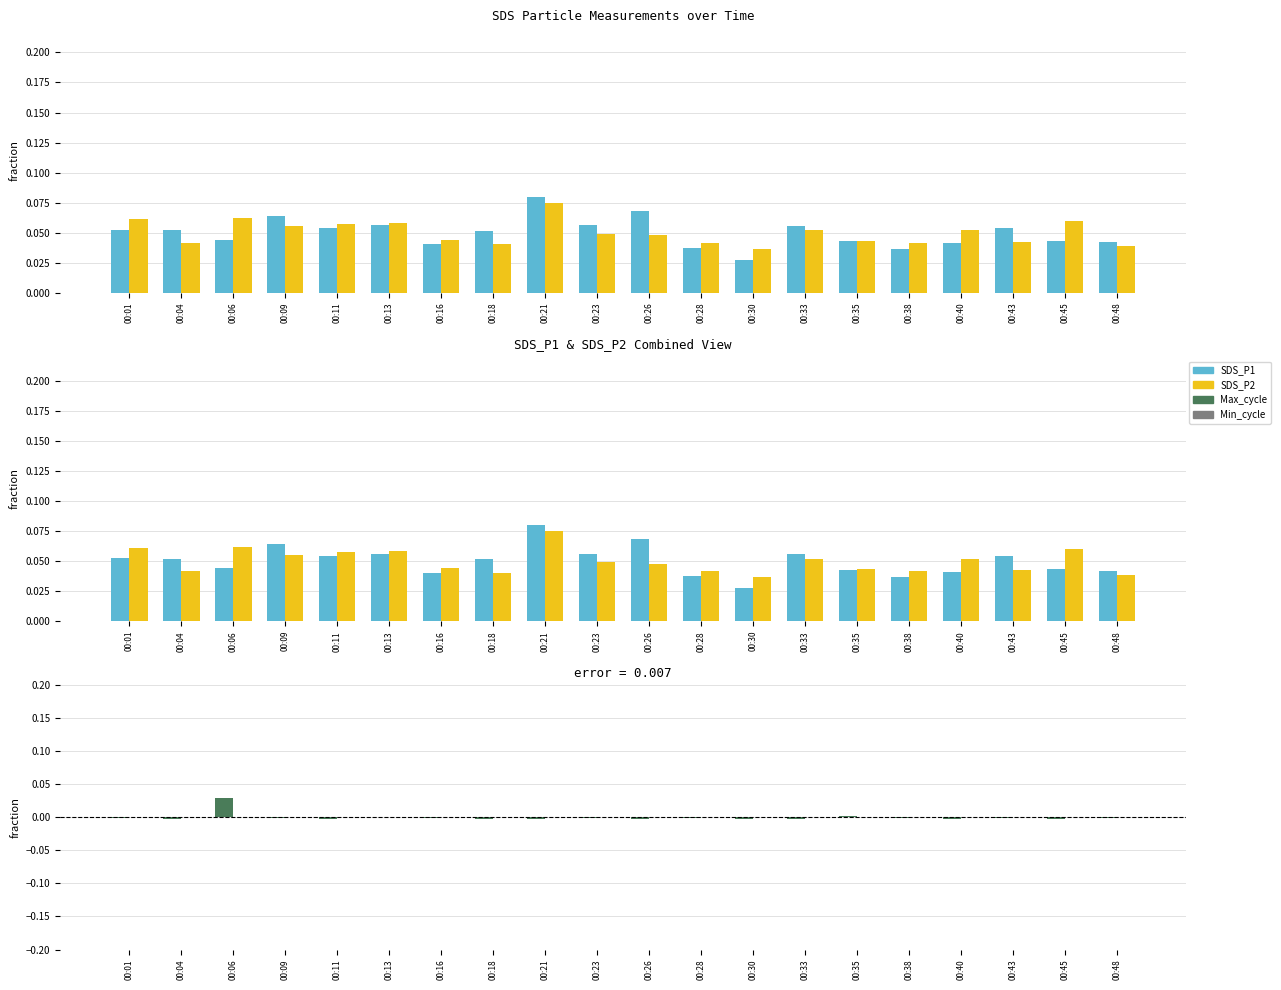

What are all the series names shown in the legend?

SDS_P1, SDS_P2, Max_cycle, Min_cycle